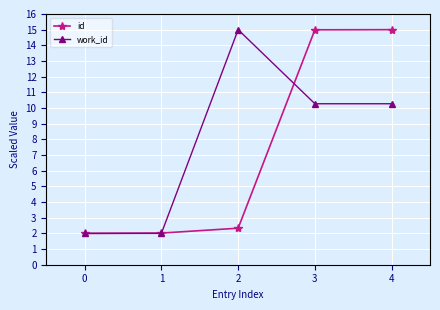

What are all the series names shown in the legend?

id, work_id